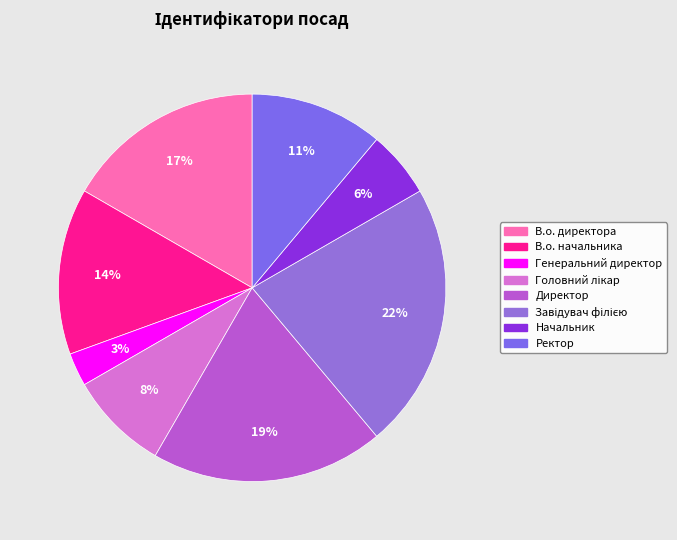

How many segments does this pie chart have?

8